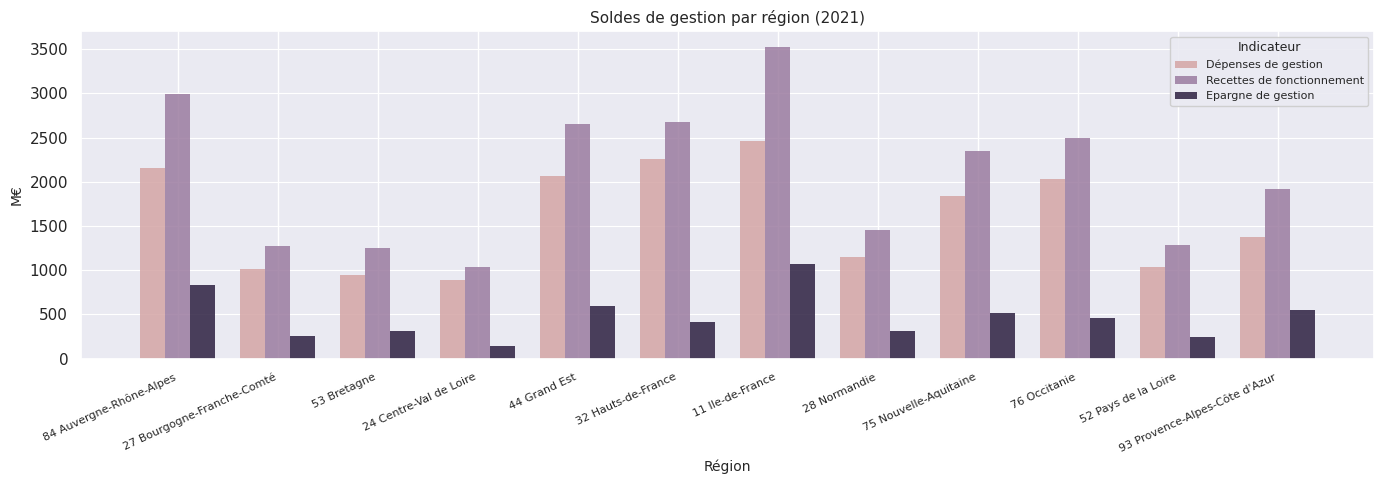

Rank the series by their average value, from lowest to highest.

Epargne de gestion, Dépenses de gestion, Recettes de fonctionnement